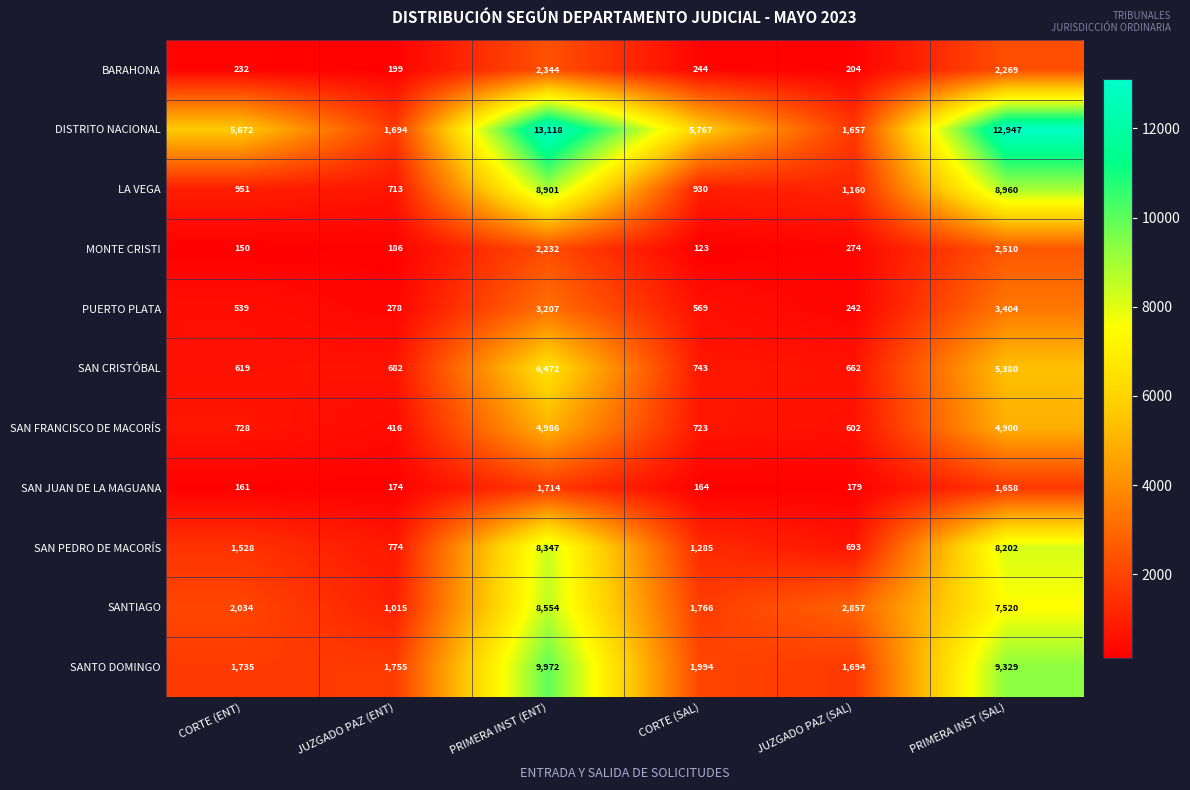

The MONTE CRISTI series shows 1134 at PRIMERA INST (SAL). True or false?

False